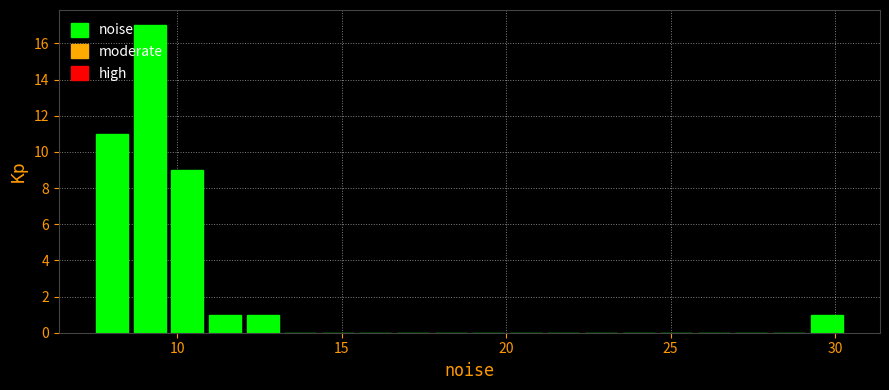

Around what value on the x-axis is the tallest bar? Give the approximate position of its centre, as read against the axis.

9.0